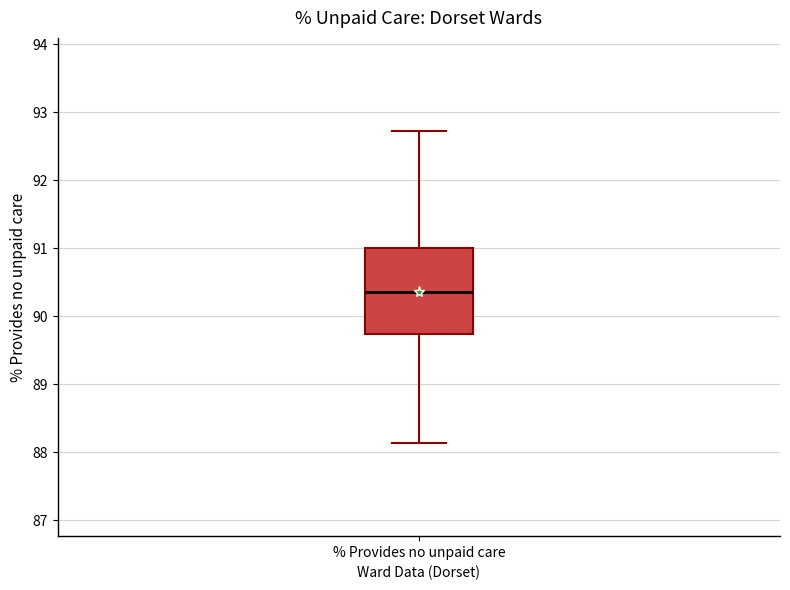

Read this box plot against the y-axis: the position of the median line, the range covered by the box, and the ends of both whiskers. The values are not printed on the chart, so give them approximately, as read against the axis.

median 90.4, box 89.7 to 91.0, whiskers 88.1 to 92.7